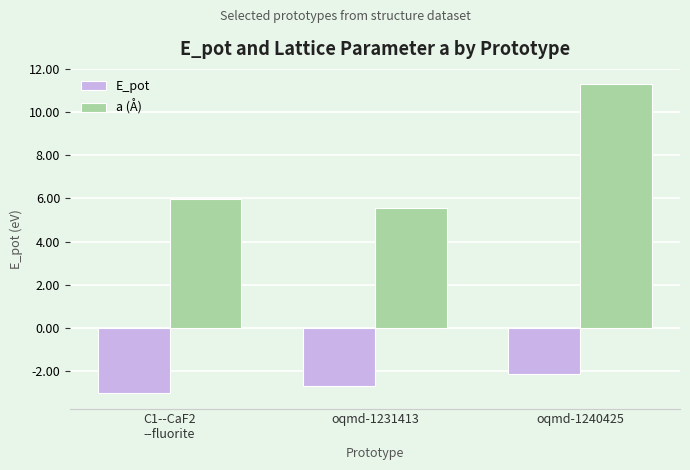

Are the bars grouped side by side (vs. stacked)?

Yes